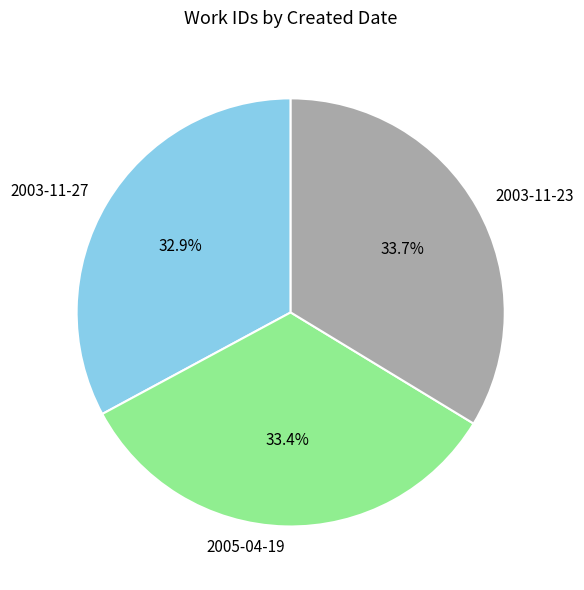

Is there any slice that represents more than half of the pie?

No